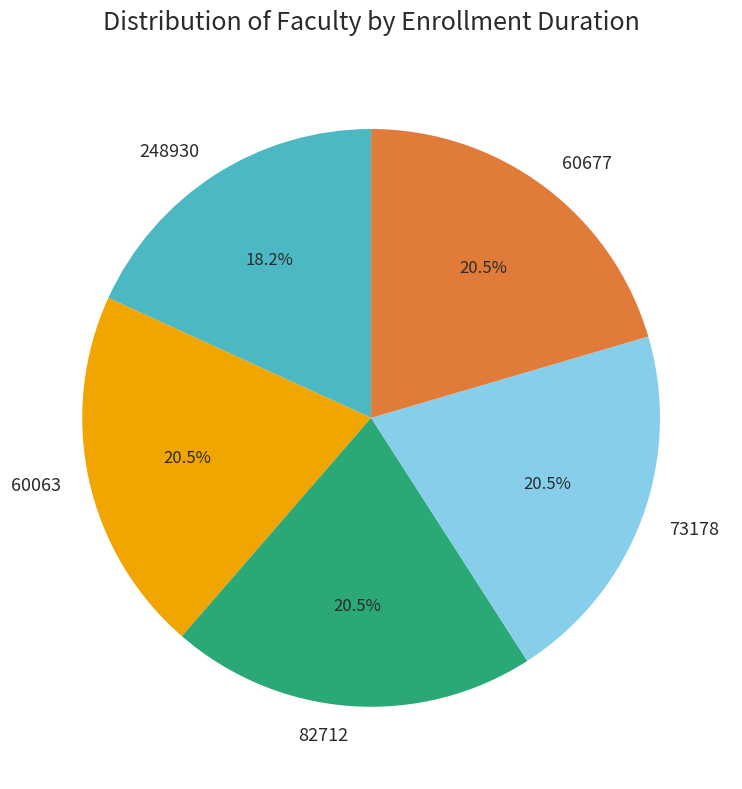

To the nearest percent, what is the combined percentage of 73178 and 82712?

41%